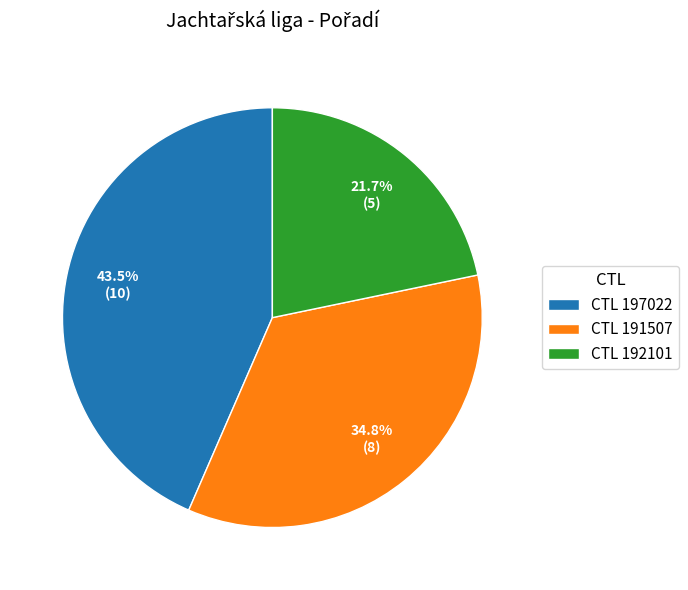

Between CTL 192101 and CTL 191507, which is larger?

CTL 191507